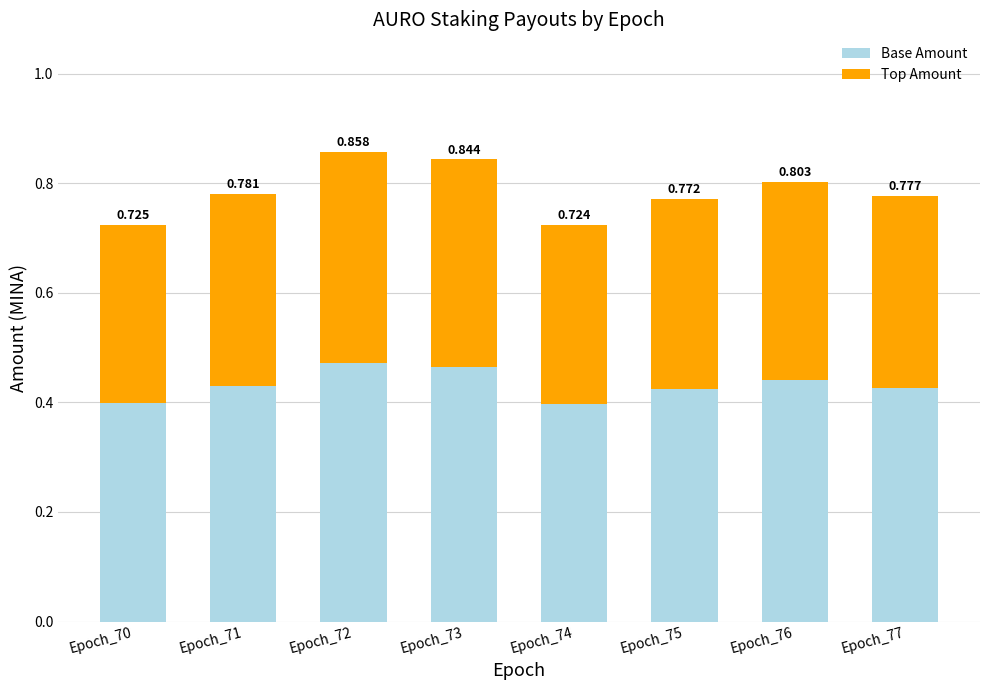

Rank the series at Epoch_73 from highest to lowest value.

Base Amount, Top Amount